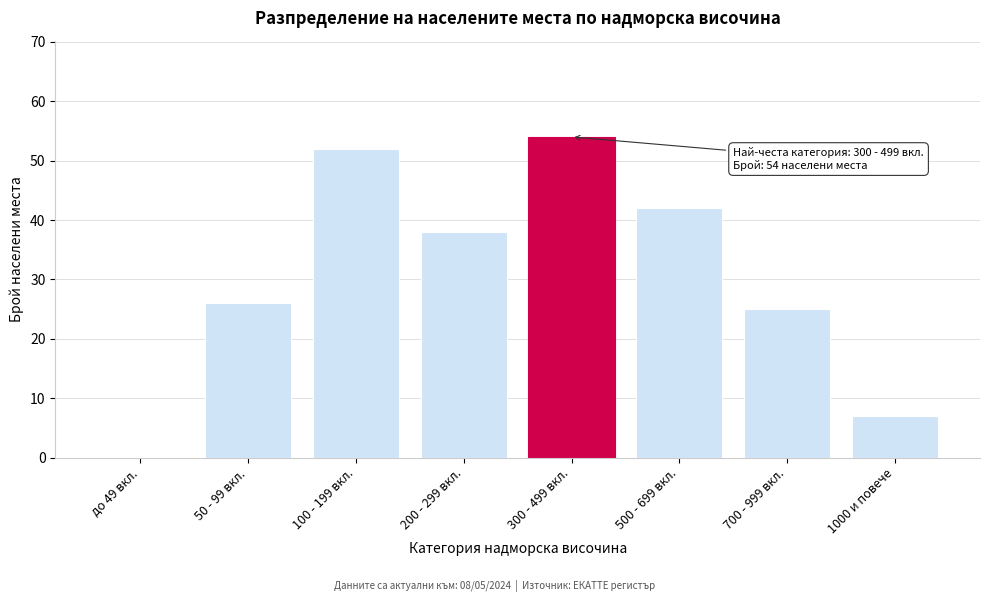

Reading left to right, list all the values displayed in this chart.

до 49 вкл.=0	50 - 99 вкл.=26	100 - 199 вкл.=52	200 - 299 вкл.=38	300 - 499 вкл.=54	500 - 699 вкл.=42	700 - 999 вкл.=25	1000 и повече=7